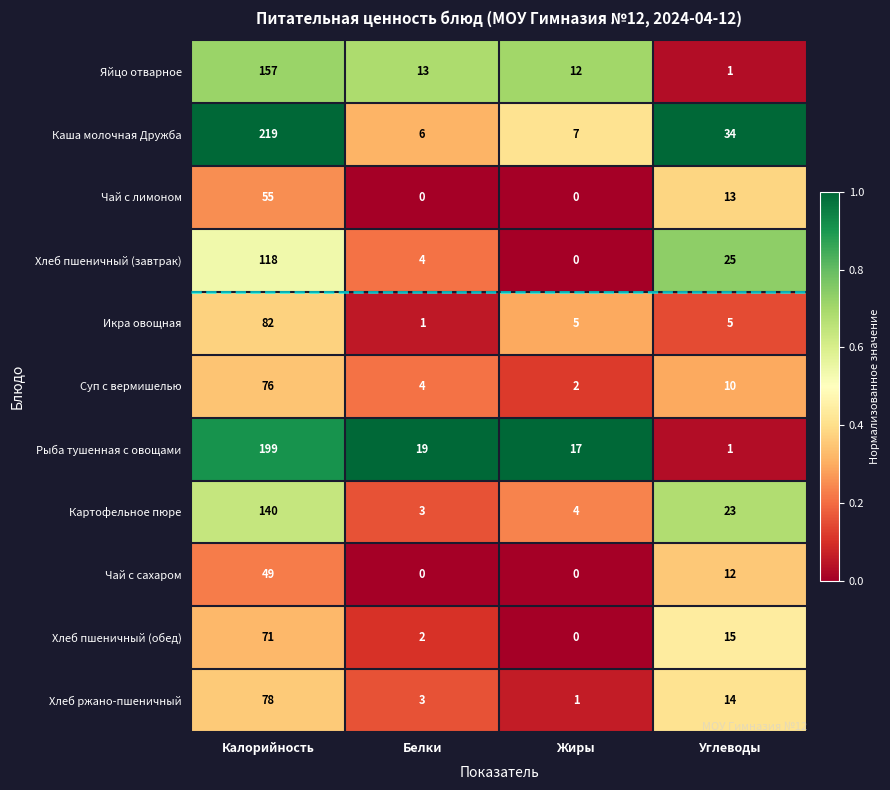

Count the number of data series in this chart.

11